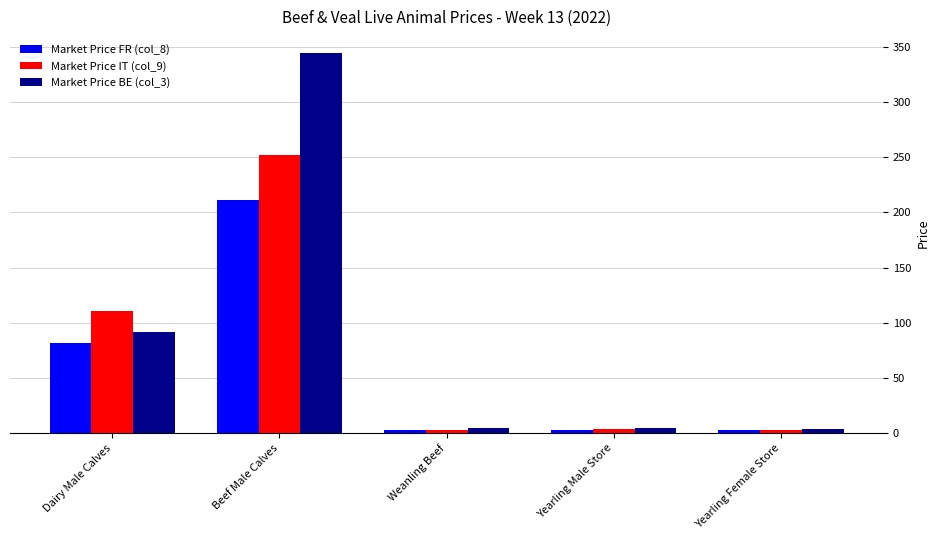

What is the average value of the Market Price IT (col_9) series?

74.4